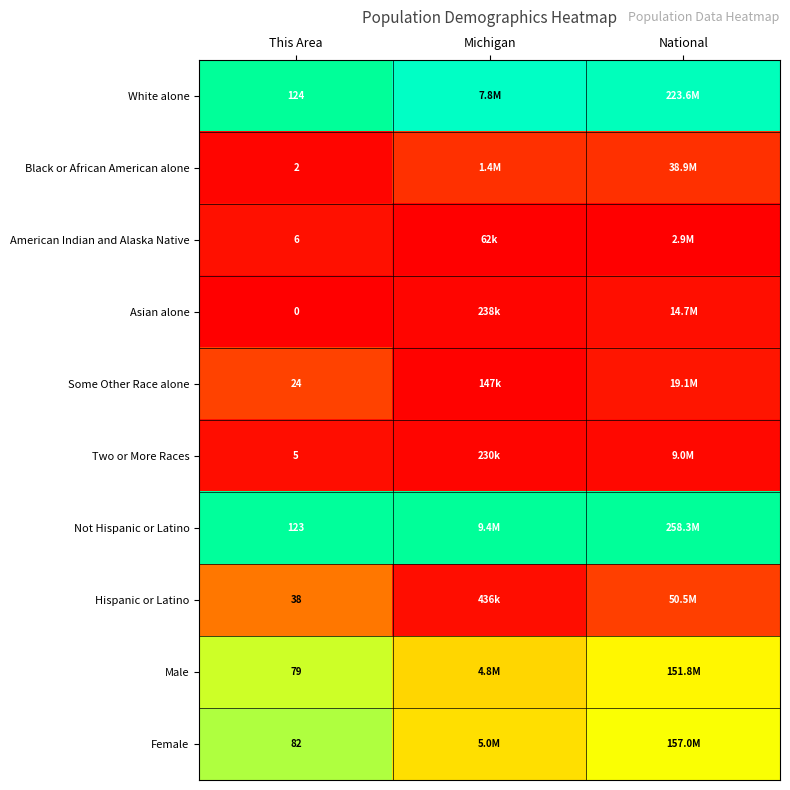

Rank the series at This Area from lowest to highest value.

Asian alone, Black or African American alone, Two or More Races, American Indian and Alaska Native, Some Other Race alone, Hispanic or Latino, Male, Female, Not Hispanic or Latino, White alone